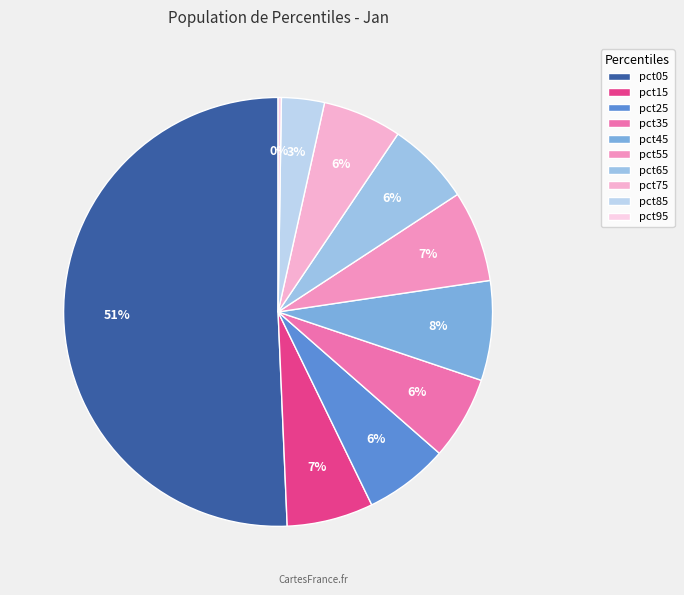

Is there any slice that represents more than half of the pie?

Yes